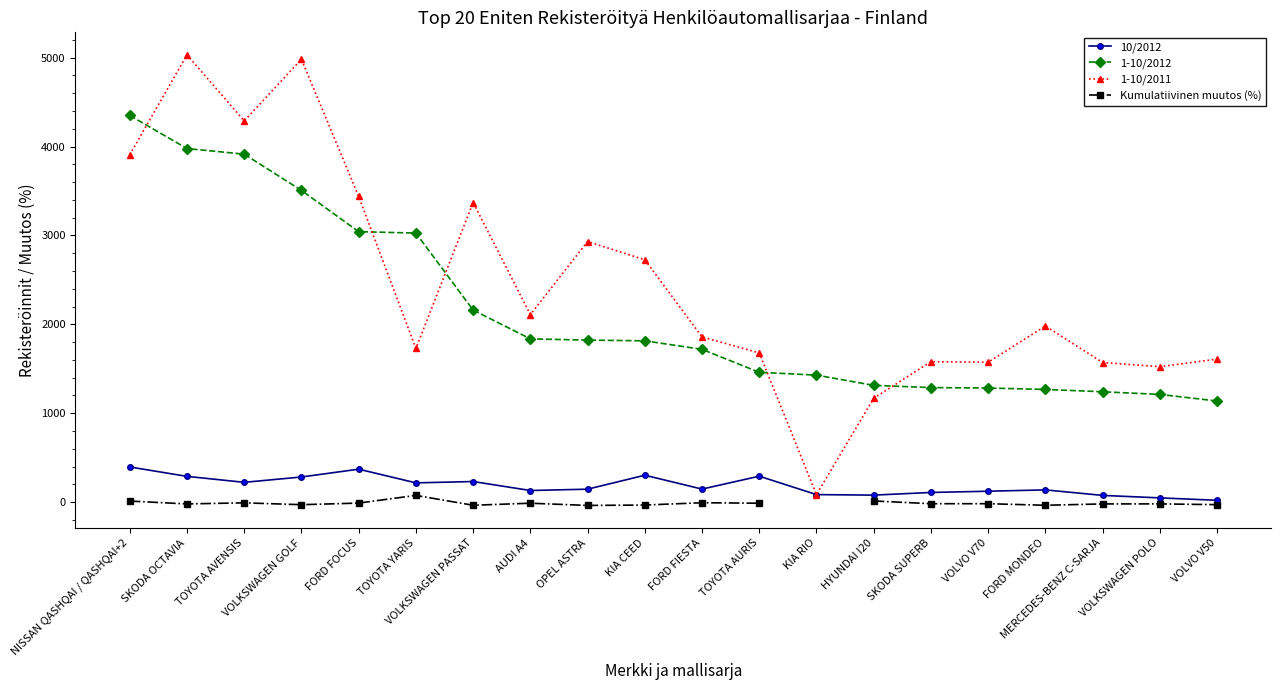

What is the greatest value displayed?

5031.0